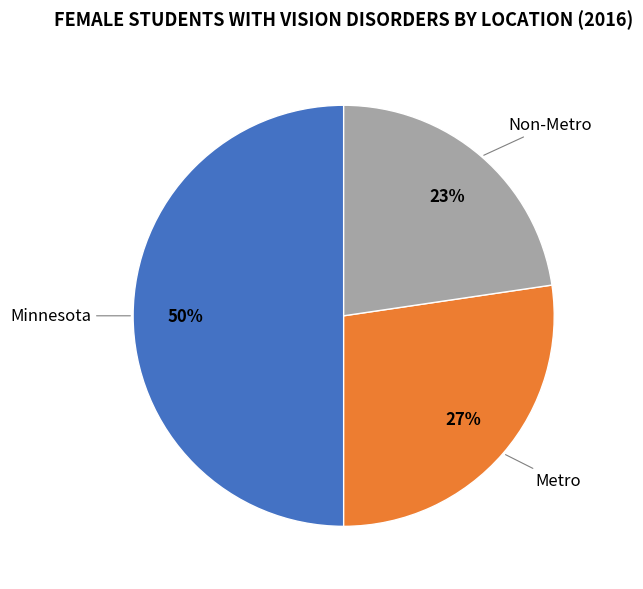

To the nearest percent, what is the average slice percentage?

33%